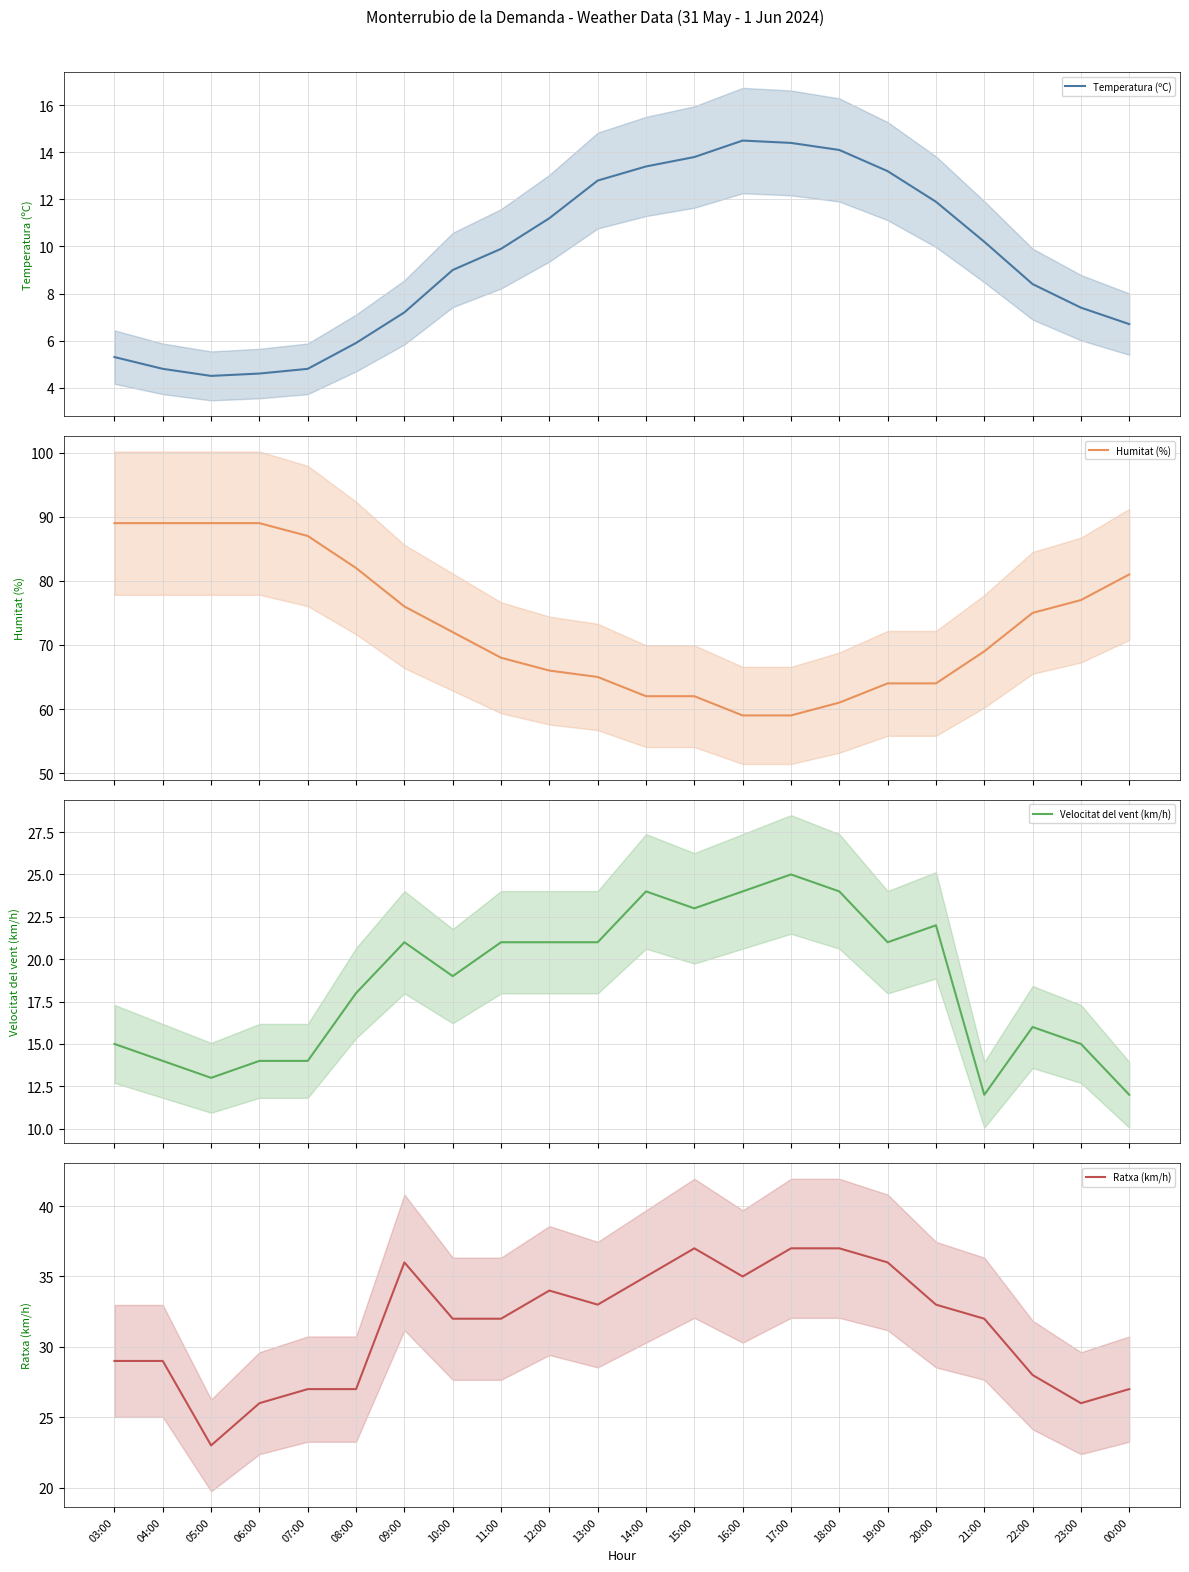

How many lines are shown in the chart?

4